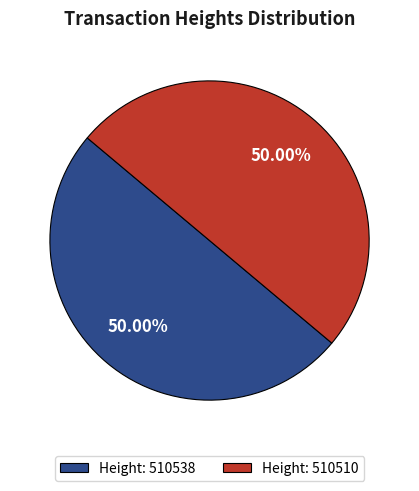

Combined, do Height: 510538 and Height: 510510 account for over 50%?

Yes